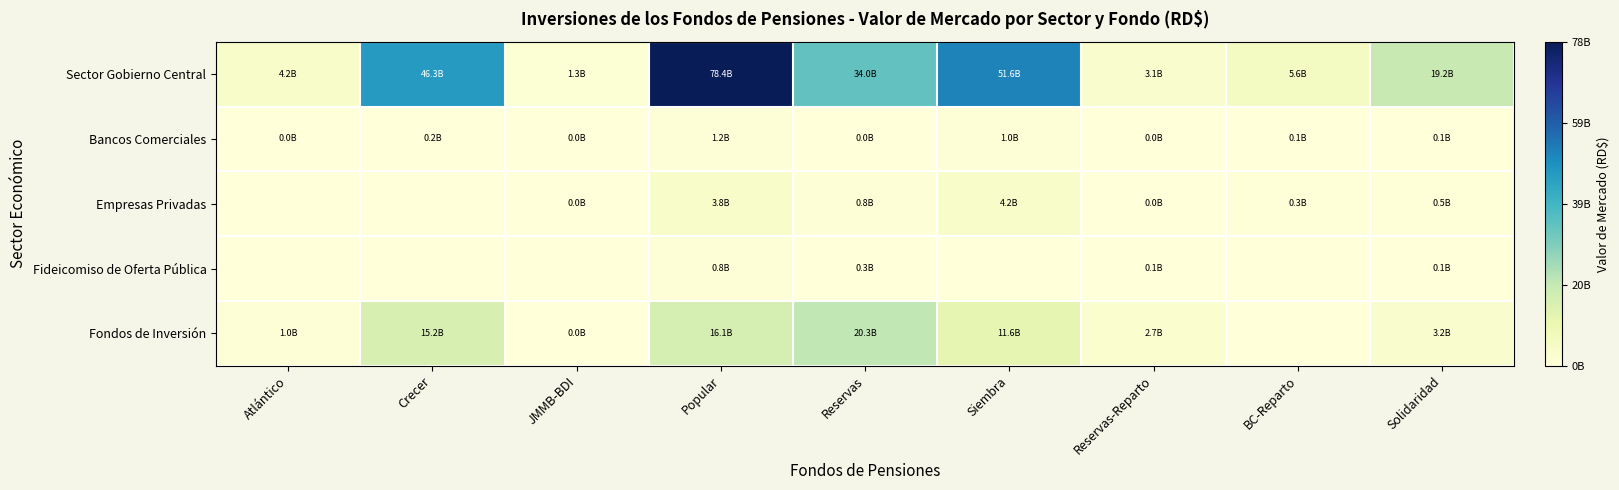

At which category is the sum across all series the highest?

Popular